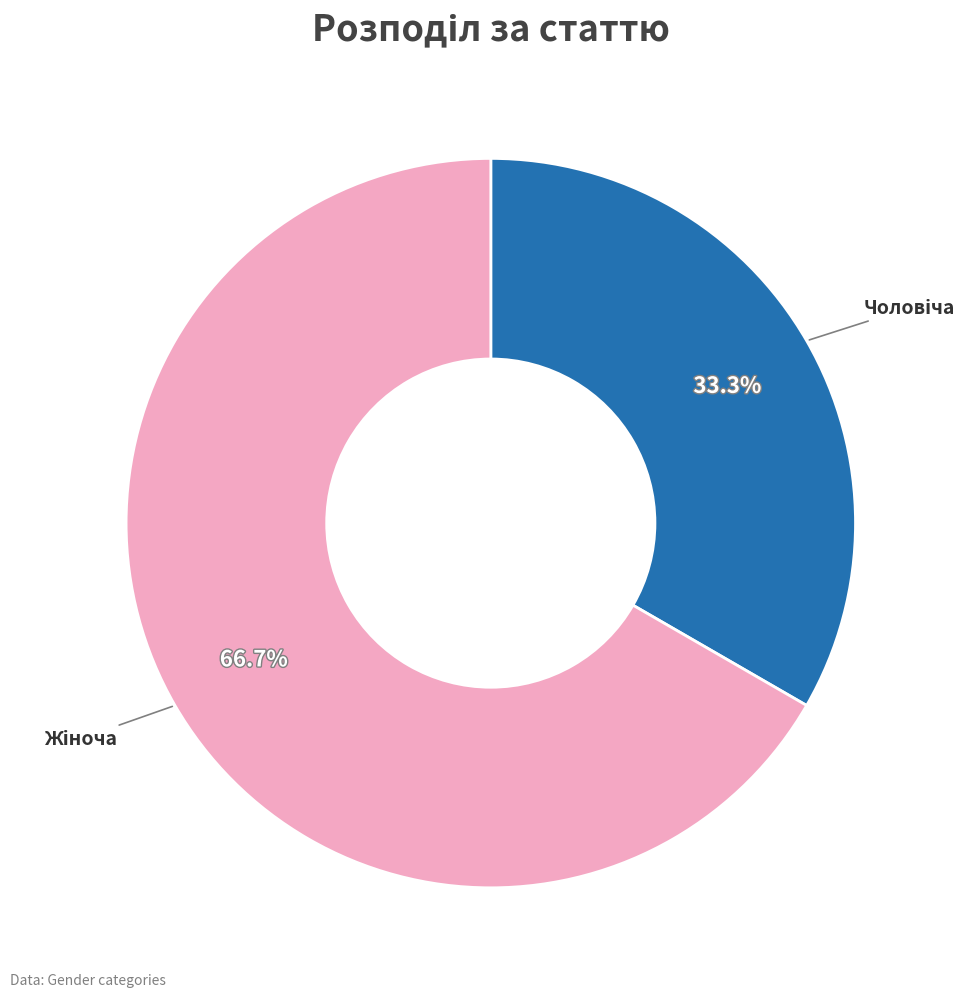

Does any single category account for the majority?

Yes